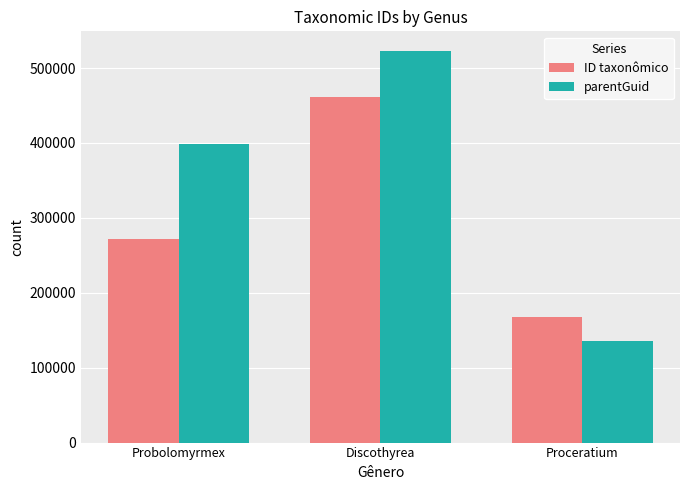

Count the number of data series in this chart.

2